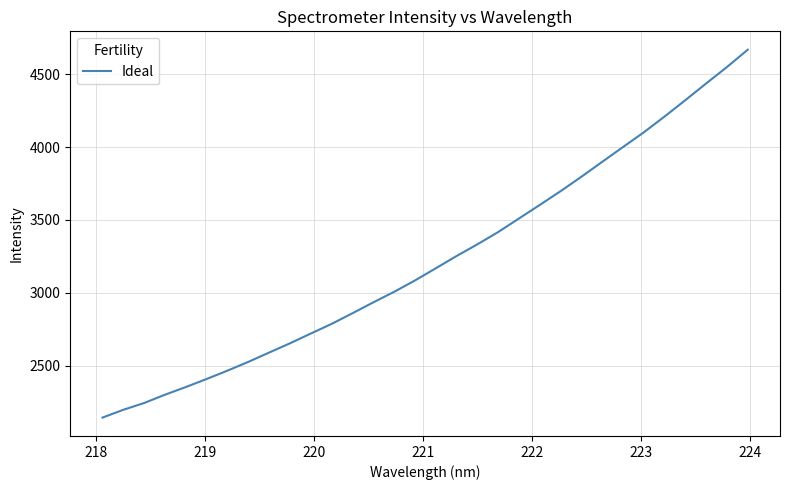

What is the smallest value displayed?

2143.6